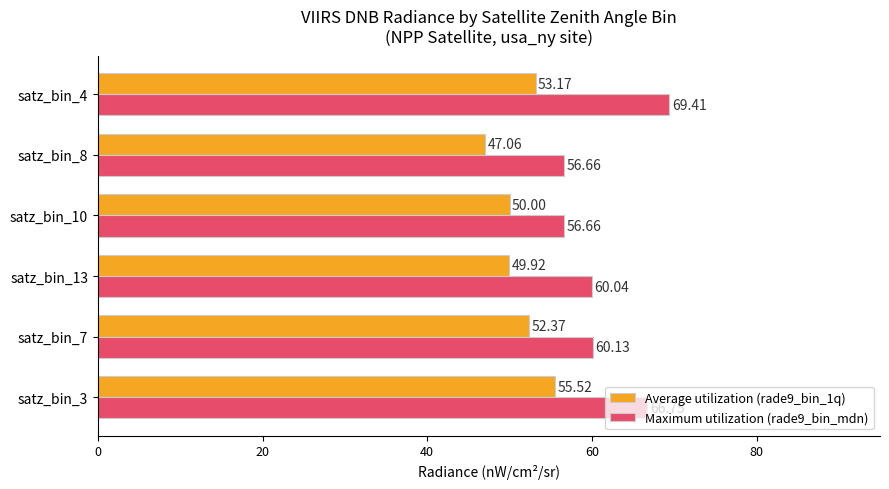

What is the spread (max minus min) of values at satz_bin_13?

10.1